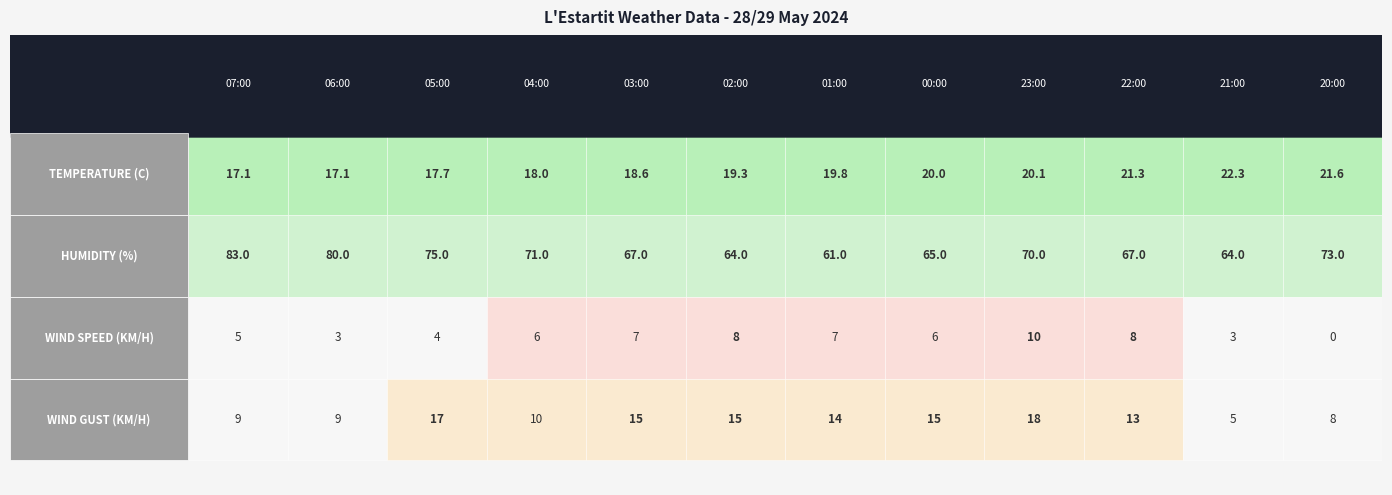

True or false: Wind Gust (km/h) has a value of 9.0 at 07:00.

True